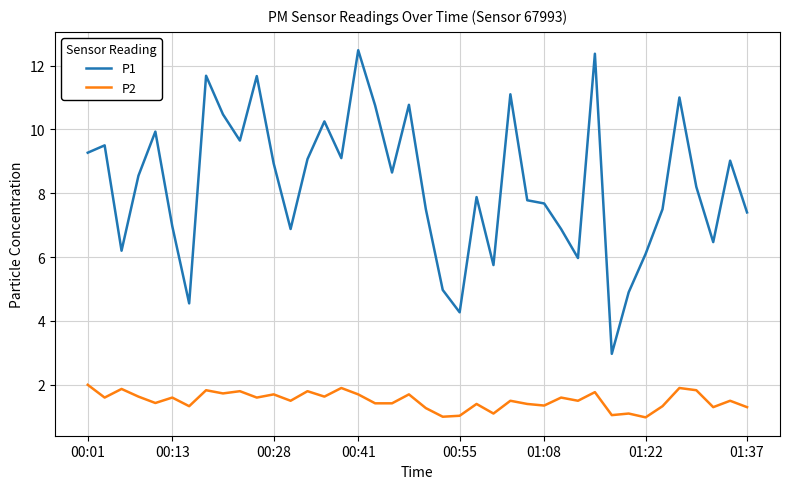

Rank the series by their average value, from lowest to highest.

P2, P1